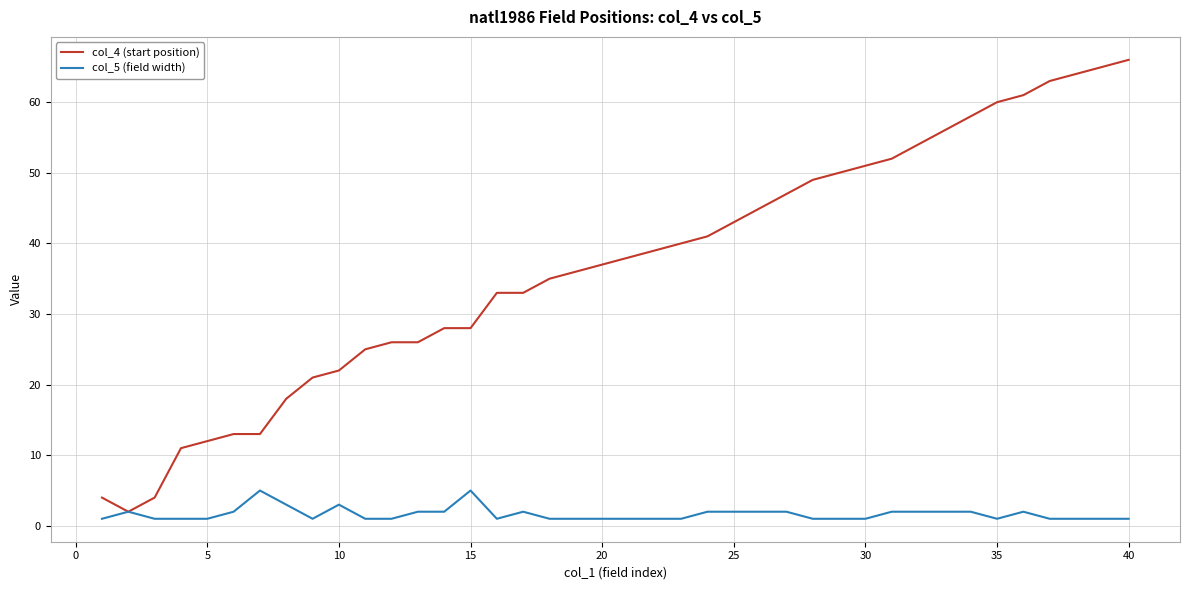

Is this an area chart (filled region under the line)?

No